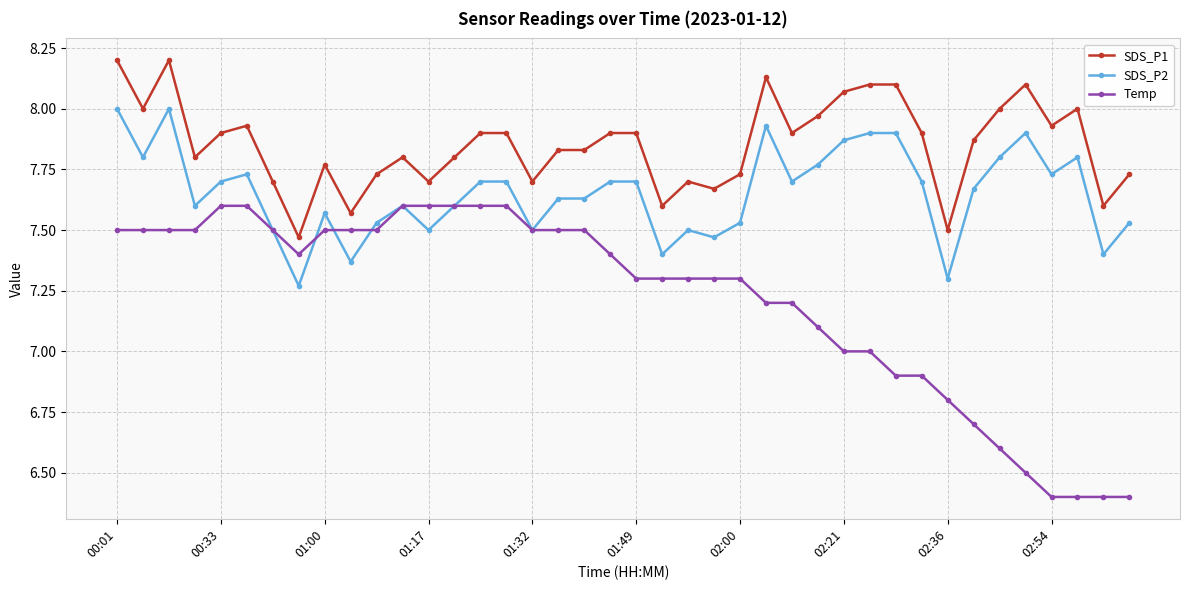

True or false: SDS_P2 has more than 1 interior local peaks.

True